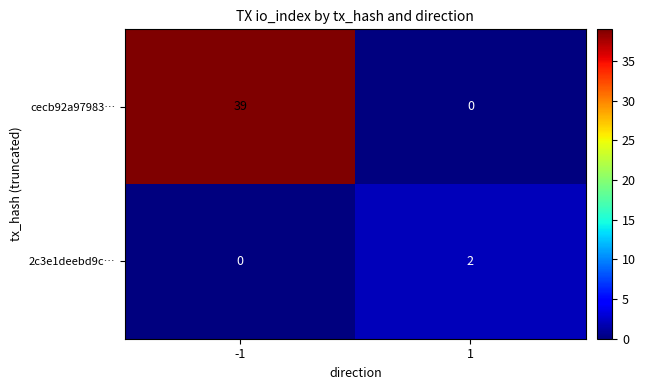

List the labels in order of 2c3e1deebd9c… value, smallest first.

-1, 1